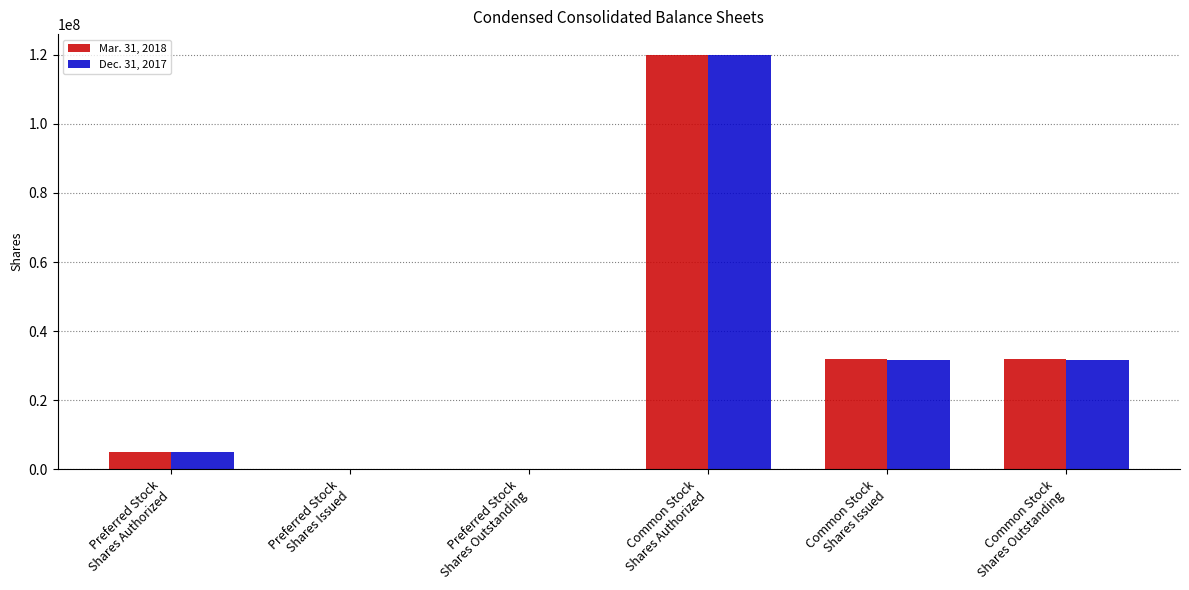

What are all the series names shown in the legend?

Mar. 31, 2018, Dec. 31, 2017